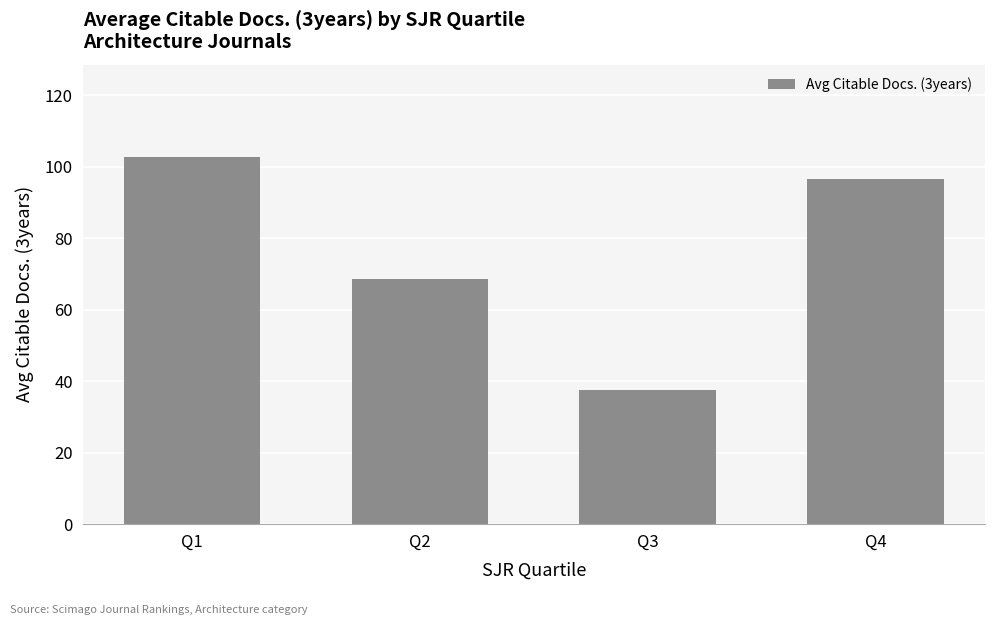

Where is the data nearest to the value 70?

Q2